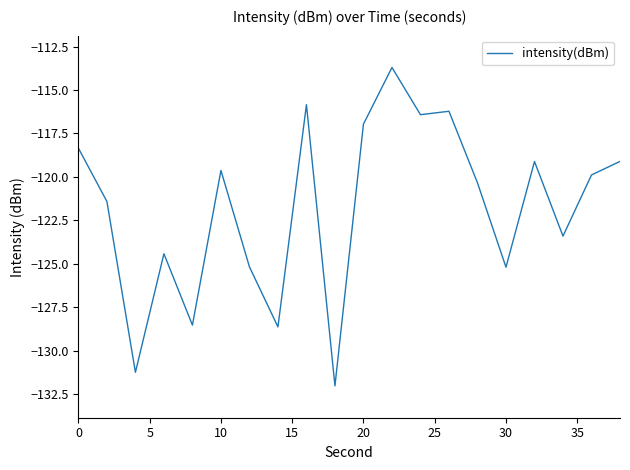

Is this an area chart (filled region under the line)?

No